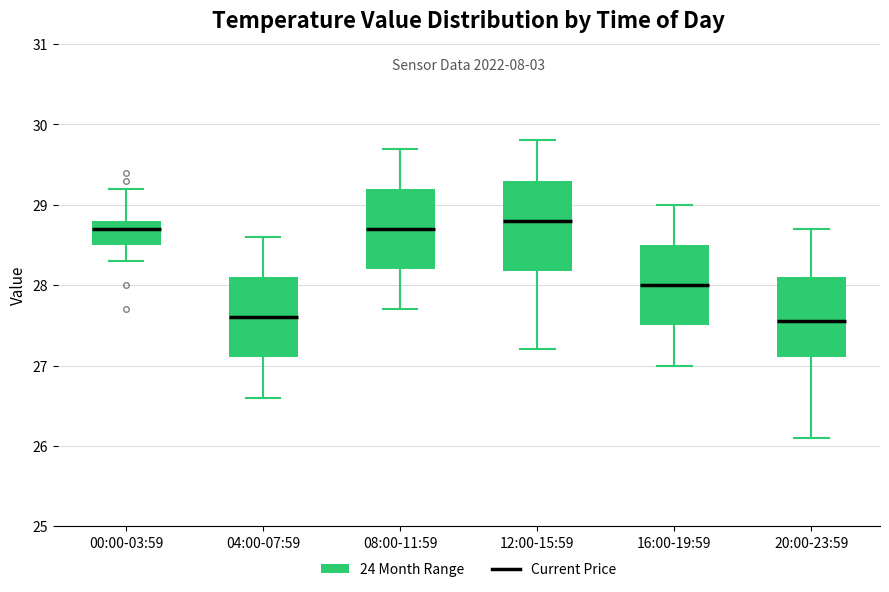

Which box is the tallest, from its lower edge to its upper edge?

12:00-15:59